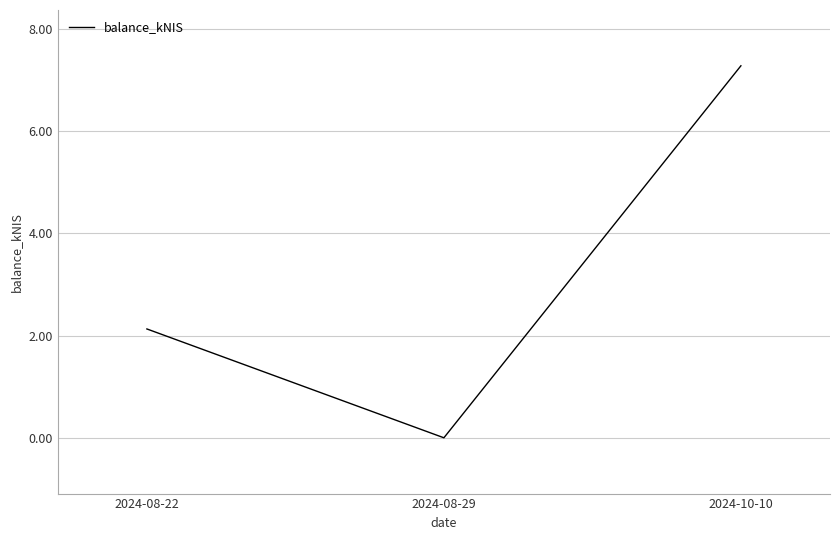

True or false: the data shows 2.1 at 2024-08-22.

True